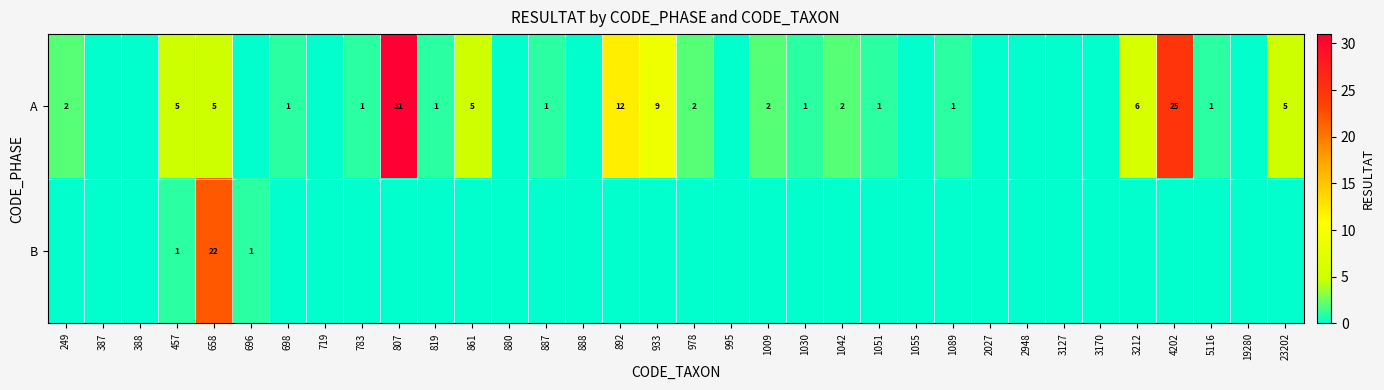

The value of A at 1042 is 2. True or false?

True